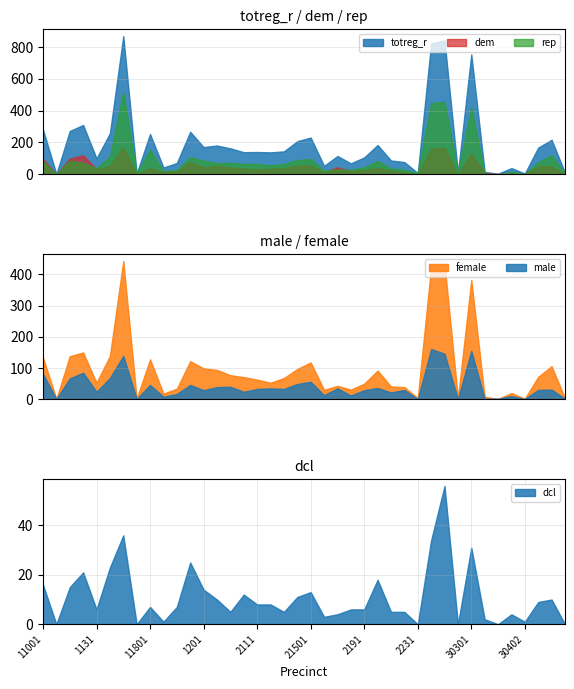

At how many categories does at least one series exceed 213?

12